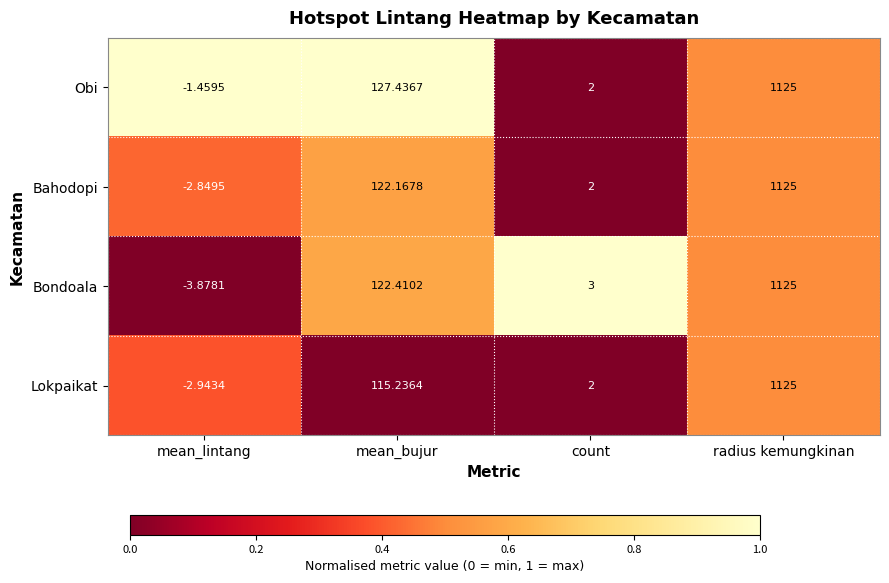

Rank the categories by Bahodopi value from highest to lowest.

radius kemungkinan, mean_bujur, count, mean_lintang